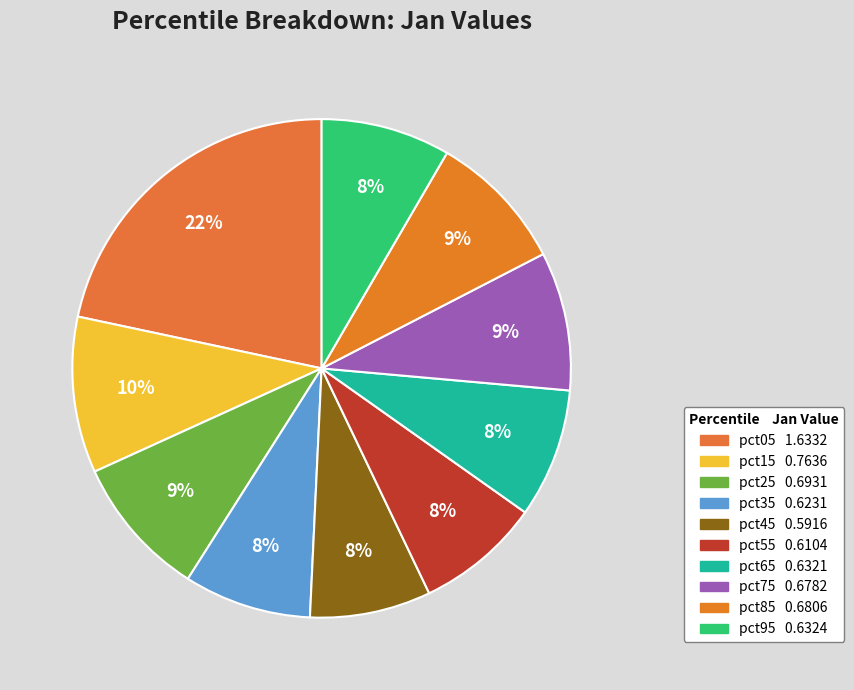

How many slices are in this pie chart?

10